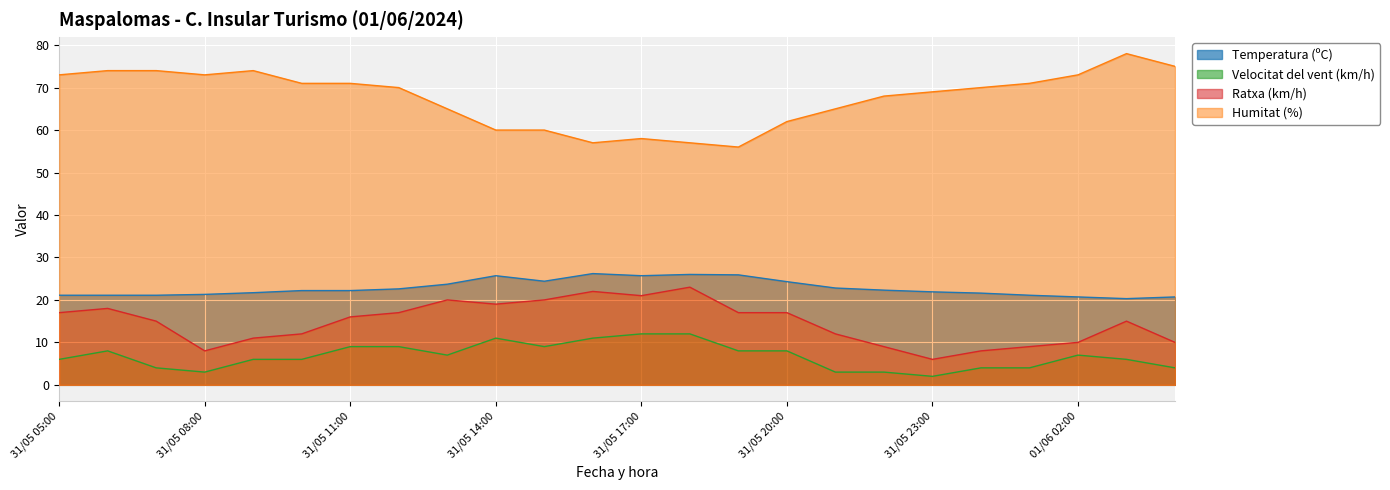

What is the smallest value displayed?

2.0